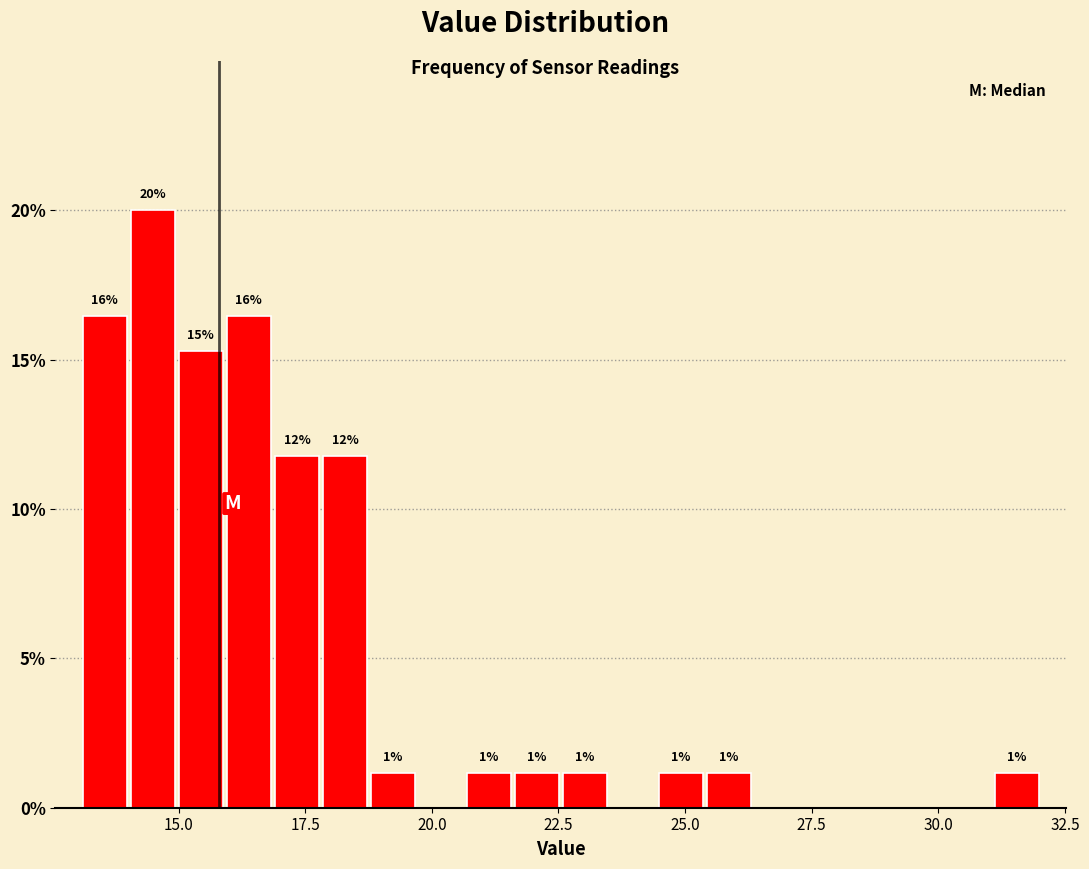

Around what value on the x-axis is the tallest bar? Give the approximate position of its centre, as read against the axis.

14.5